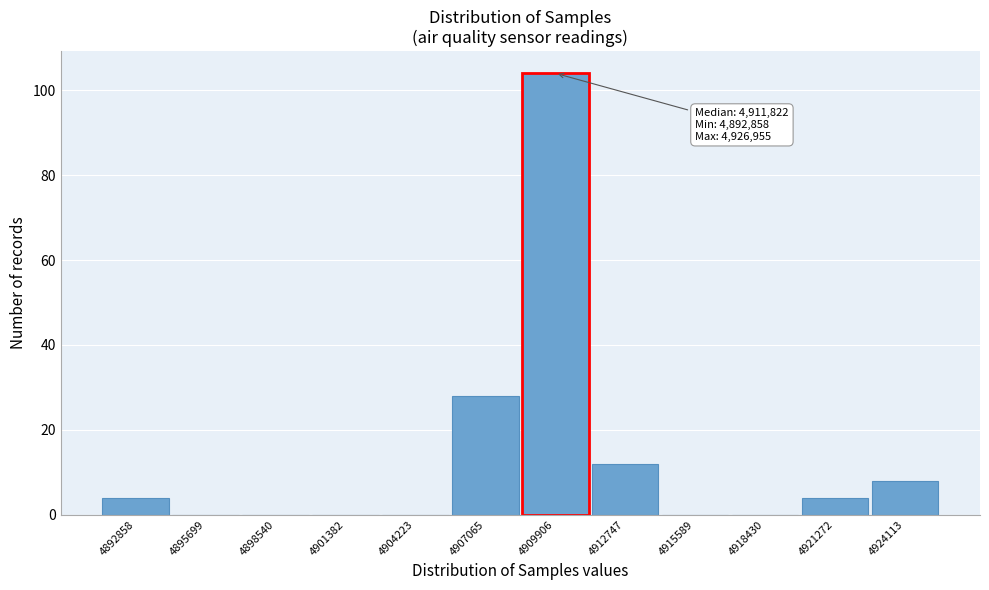

Reading left to right, transcribe all the data shown in this chart.

4892858=4	4895699=0	4898540=0	4901382=0	4904223=0	4907065=28	4909906=104	4912747=12	4915589=0	4918430=0	4921272=4	4924113=8